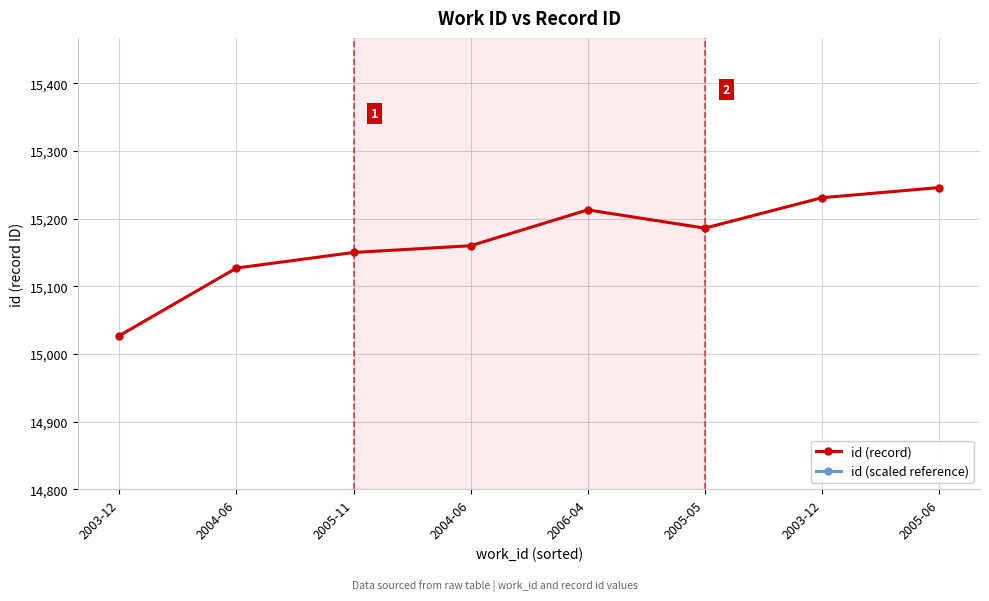

Reading right to left, what are all the values shown in this chart?

id (record): 2005-06=15246	2003-12=15231	2005-05=15186	2006-04=15213	2004-06=15160	2005-11=15150	2004-06=15127	2003-12=15027
id (scaled reference): 2005-06=10977	2003-12=10966	2005-05=10933	2006-04=10953	2004-06=10915	2005-11=10908	2004-06=10891	2003-12=10819